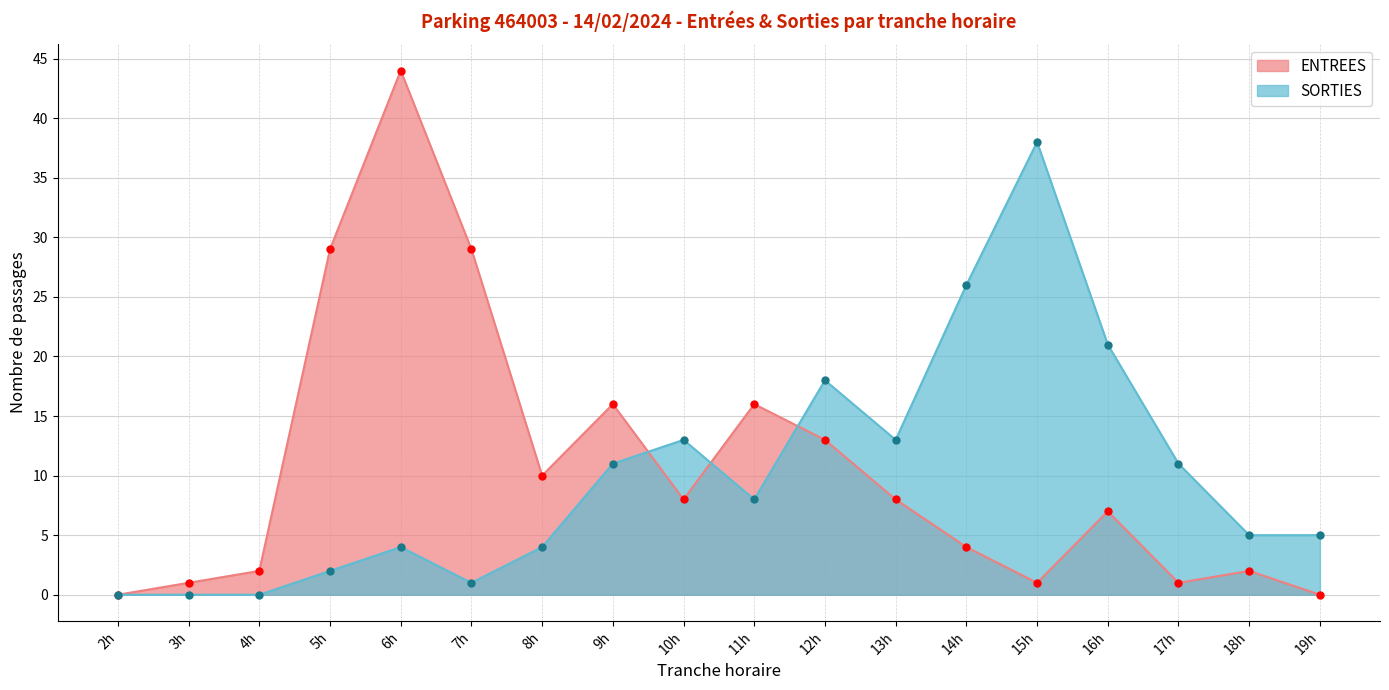

Where is SORTIES nearest to the value 19?

12h